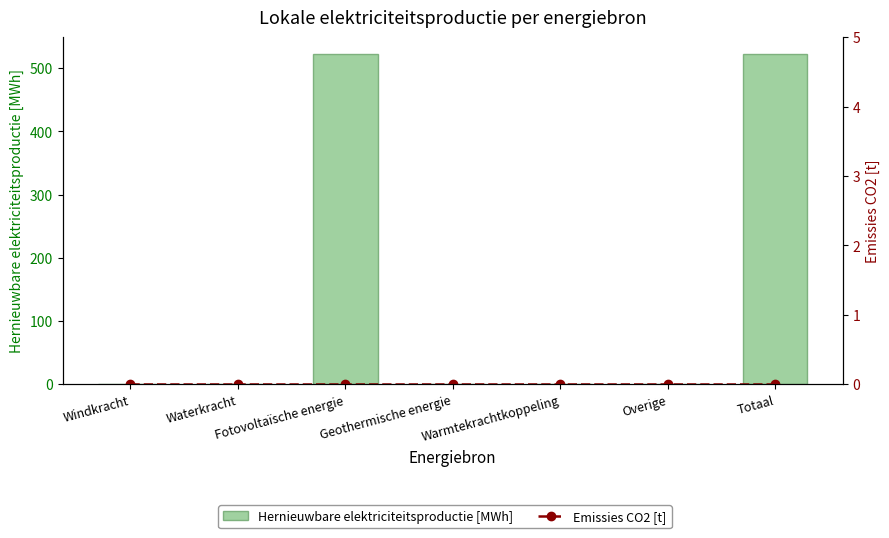

The Emissies CO2 [t] series shows 0.0 at Warmtekrachtkoppeling. True or false?

True